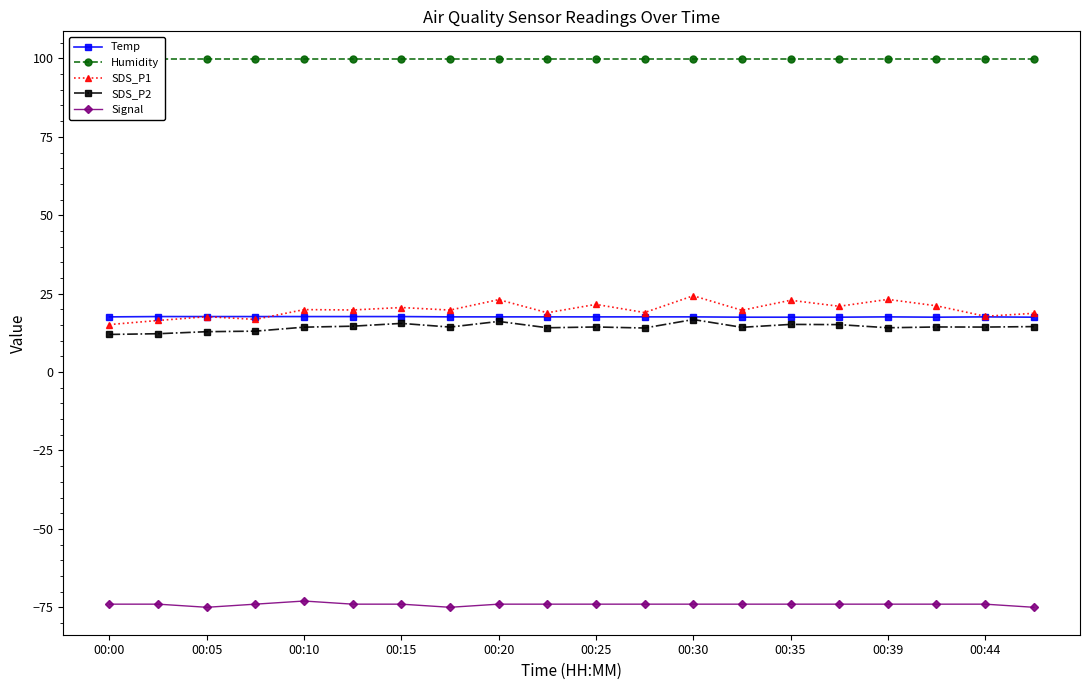

What is the approximate value of SDS_P2 at 00:35?

15.2